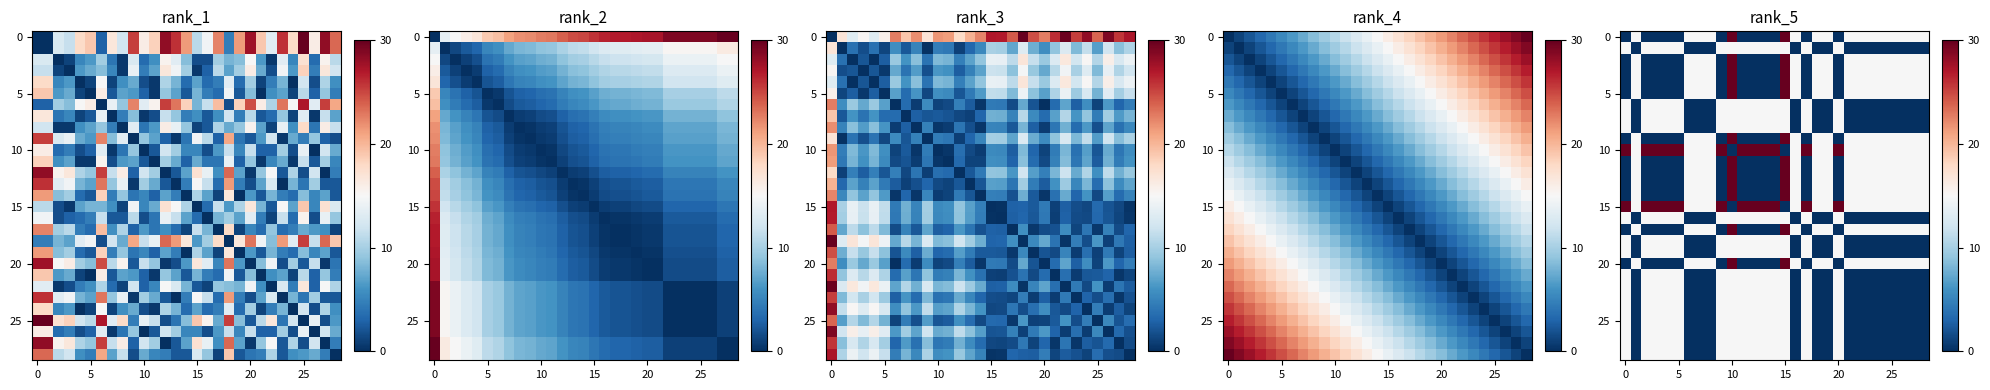

Count the number of categories in the chart.

29